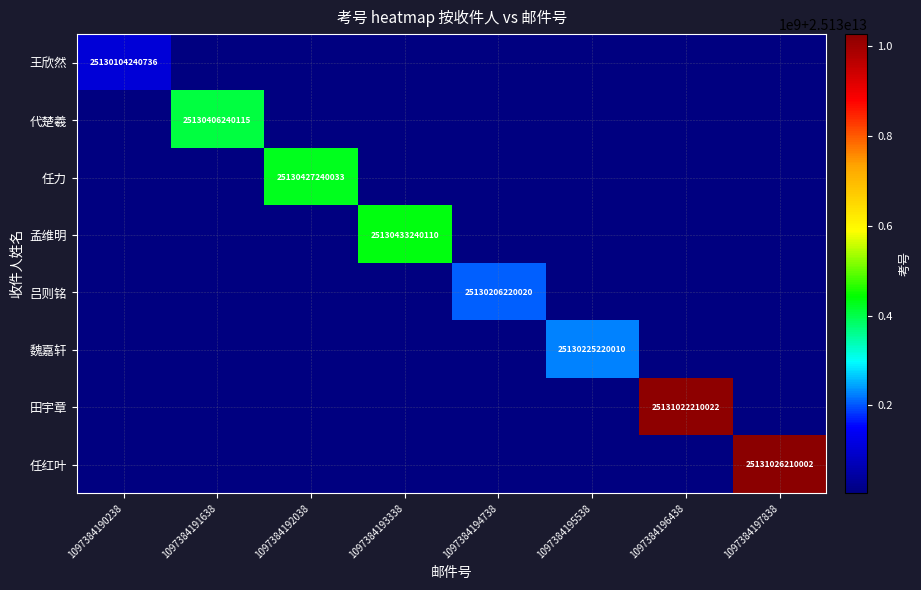

Which category has the highest value across all series?

1097384197838